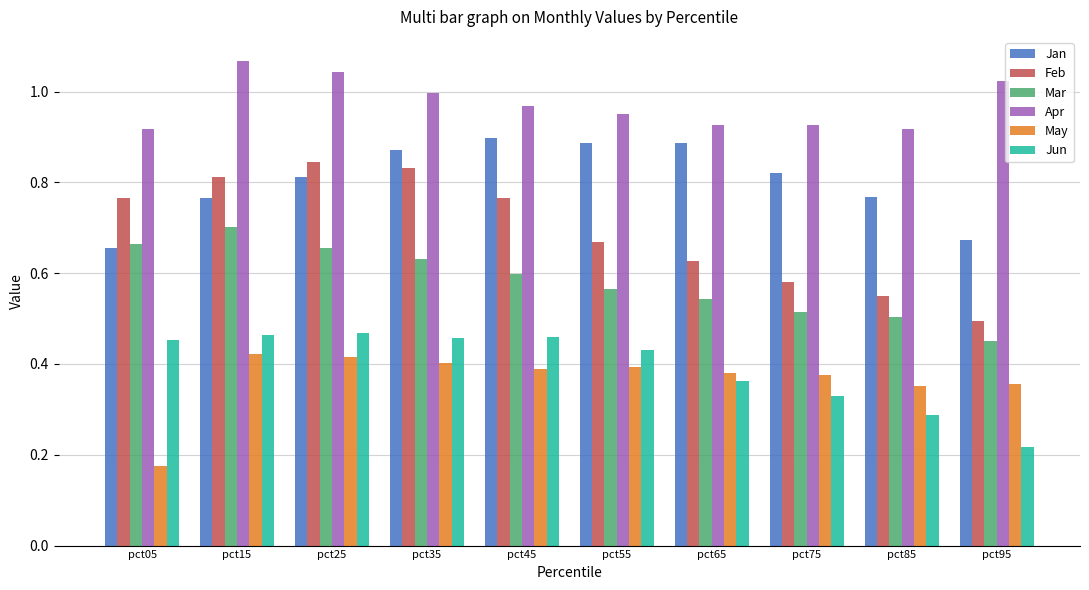

Is it true that Jan equals 0.9 at pct35?

True